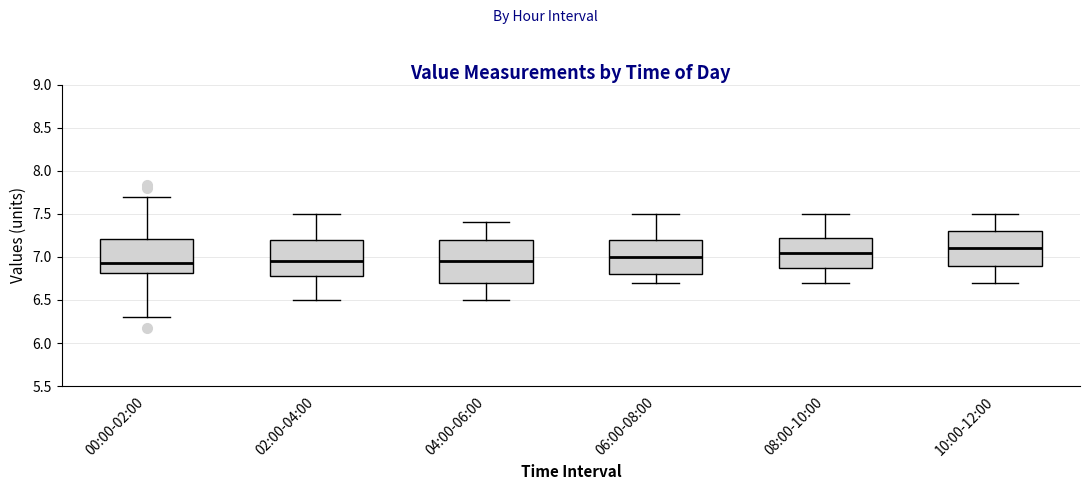

Reading left to right, transcribe this box plot: for each box, give where its median line is, the range the box spans, and where its two whiskers end, as read against the y-axis. The values are not printed on the chart, so give them approximately, as read against the axis.

00:00-02:00: median 6.95, box 6.80 to 7.20, whiskers 6.30 to 7.70
02:00-04:00: median 6.95, box 6.80 to 7.20, whiskers 6.50 to 7.50
04:00-06:00: median 6.95, box 6.70 to 7.20, whiskers 6.50 to 7.40
06:00-08:00: median 7.00, box 6.80 to 7.20, whiskers 6.70 to 7.50
08:00-10:00: median 7.05, box 6.90 to 7.25, whiskers 6.70 to 7.50
10:00-12:00: median 7.10, box 6.90 to 7.30, whiskers 6.70 to 7.50